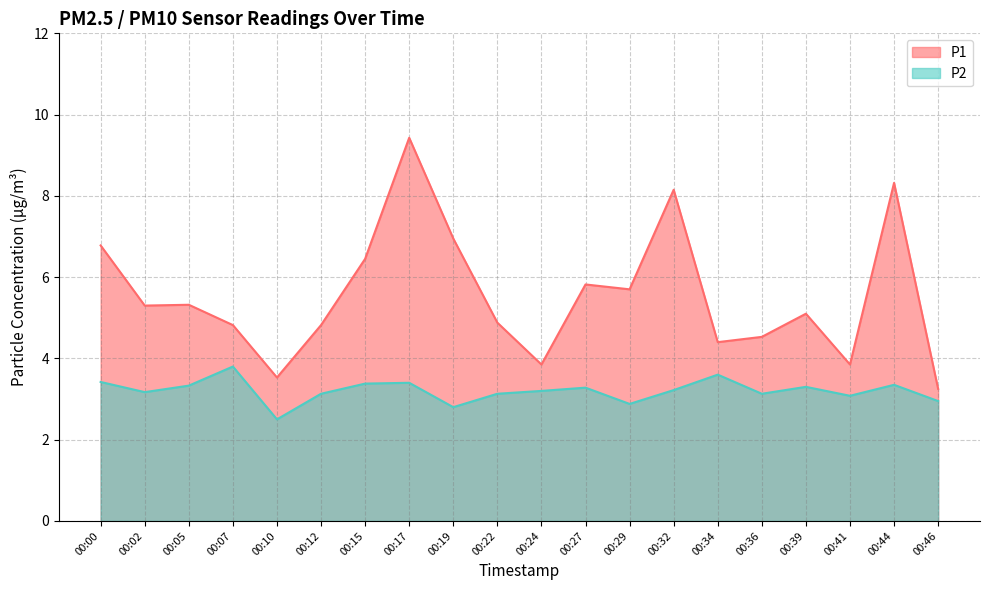

Is the value of P1 at 00:22 greater than the value of P2 at 00:22?

Yes